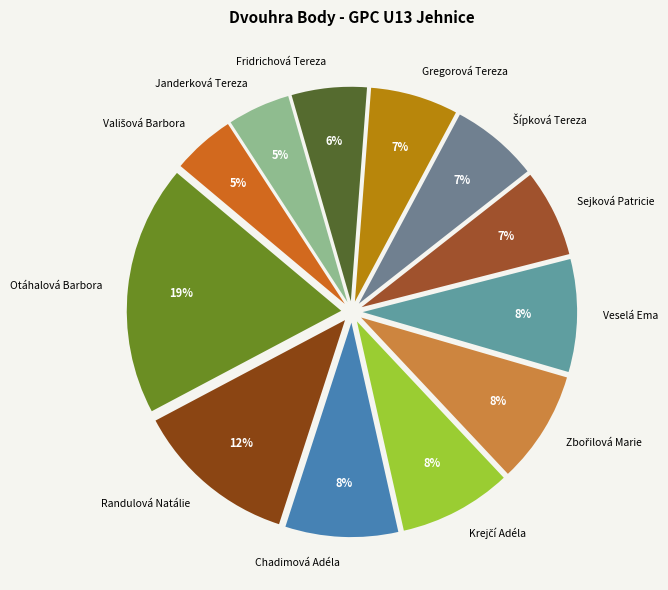

To the nearest percent, what is the difference between the largest and smallest slice percentages?

14%